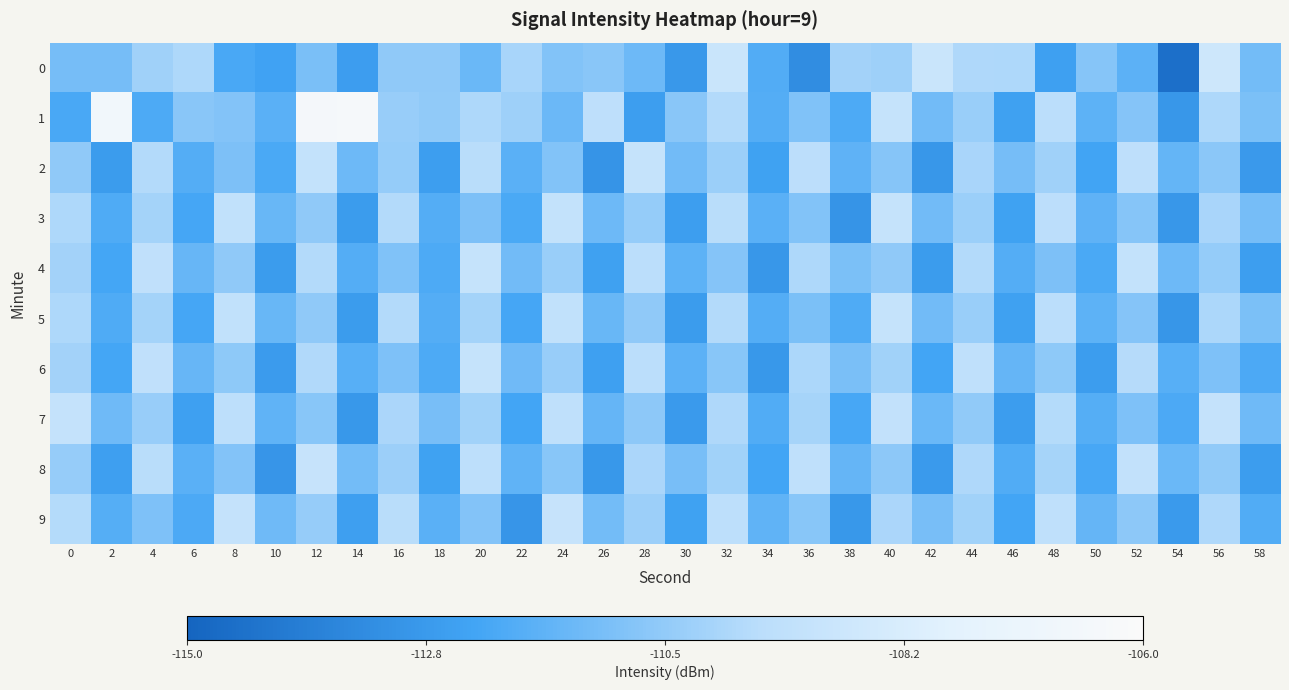

List the series in order of their peak value, highest first.

1, 0, 8, 9, 2, 3, 5, 4, 6, 7